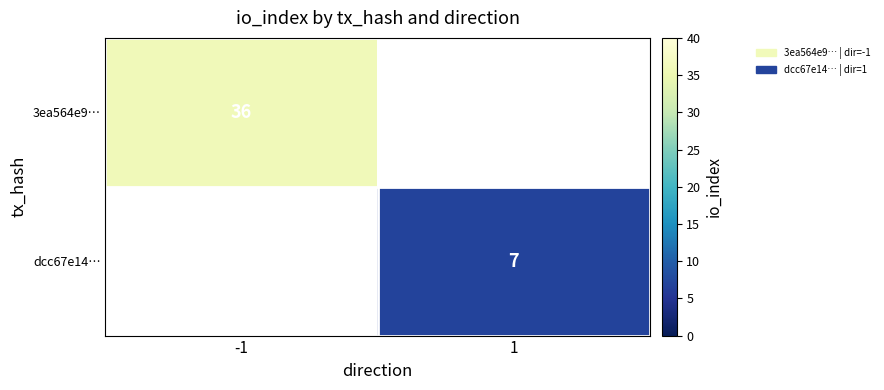

Is the value of 3ea564e9… at -1 greater than the value of dcc67e14… at 1?

Yes